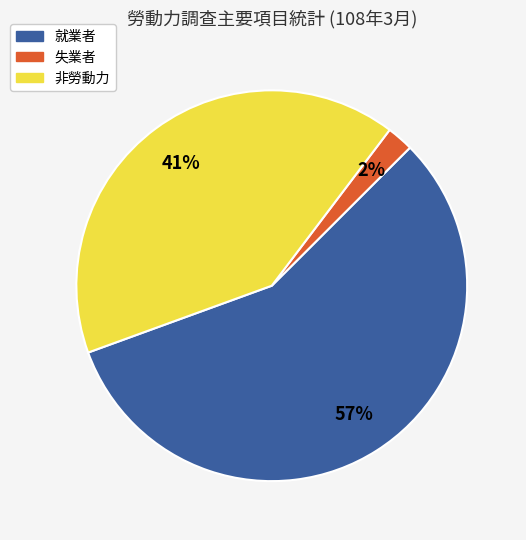

To the nearest percent, what is the average slice percentage?

33%